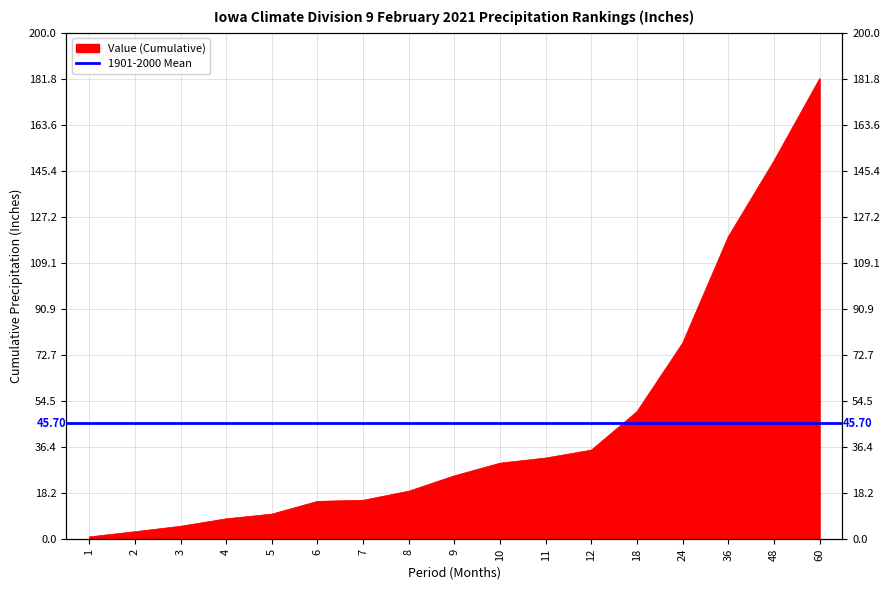

Is it true that the value at 2 is 3.0?

True